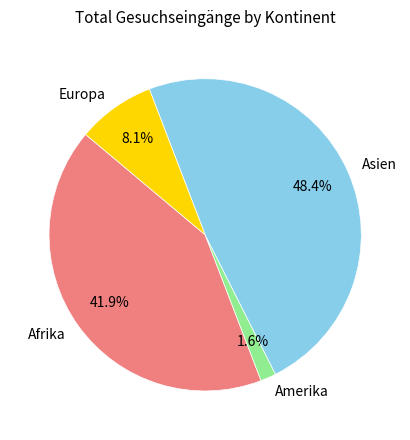

Does Afrika account for over 50% of the chart?

No